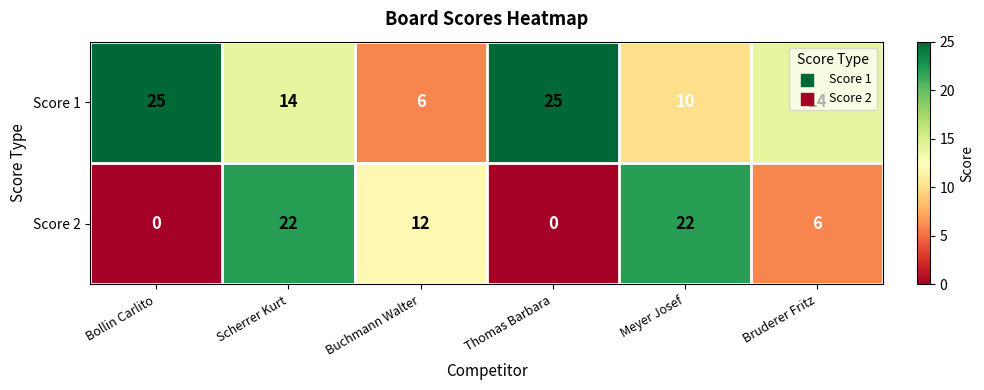

What is the total value across all series at Thomas Barbara?

25